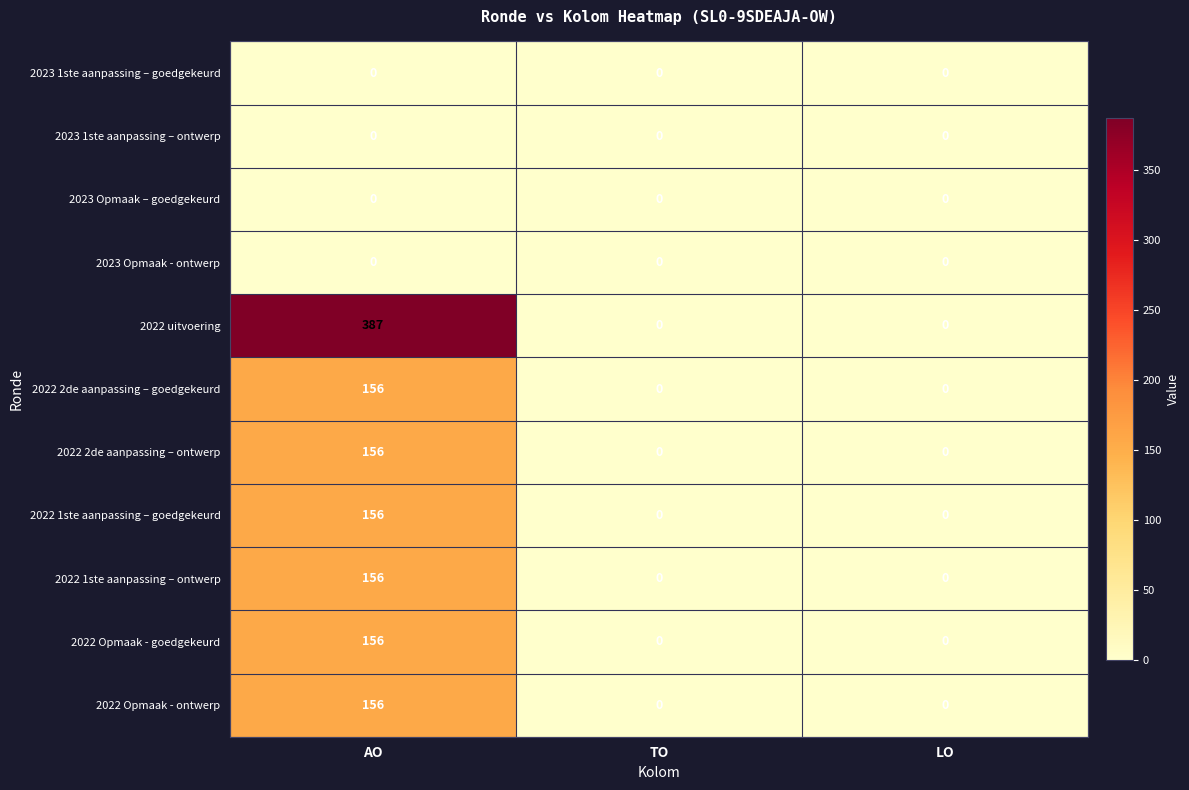

Which series changed the most between AO and LO?

2022 uitvoering